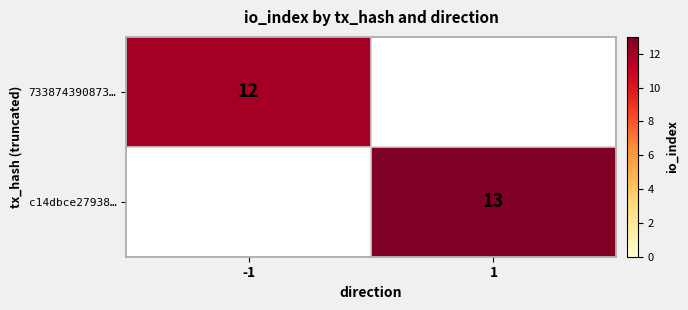

The value of c14dbce27938… at 1 is 20. True or false?

False